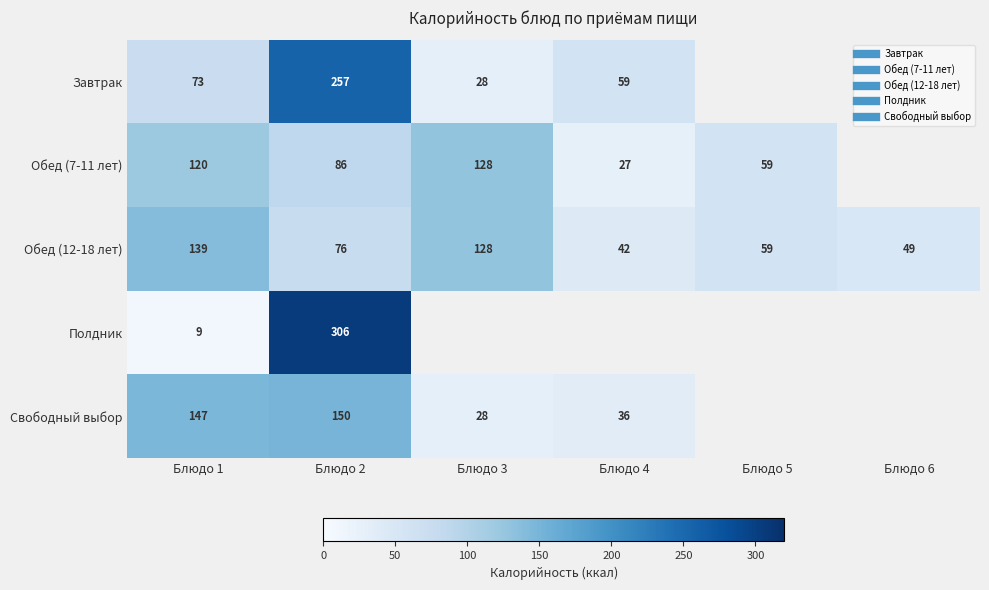

True or false: Обед (7-11 лет) has a value of 185.9 at Блюдо 1.

False